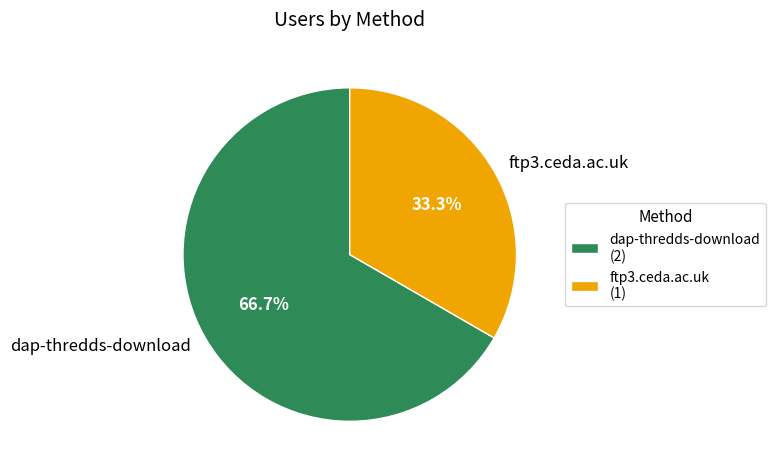

Rank the categories by value from lowest to highest.

ftp3.ceda.ac.uk, dap-thredds-download